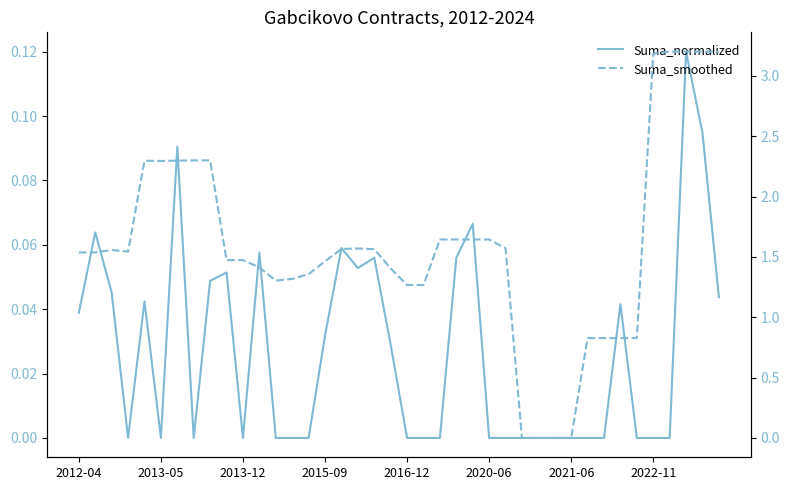

True or false: Suma_normalized and Suma_smoothed cross at least once.

False